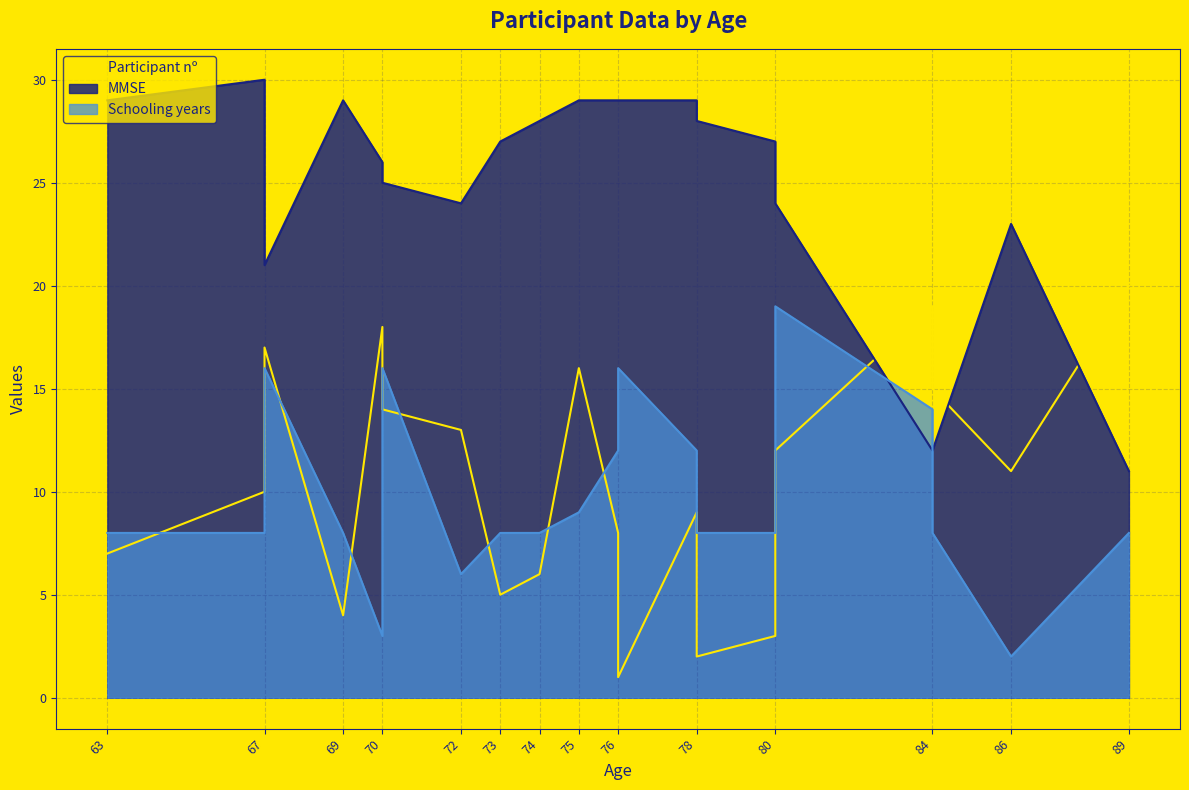

What is the value of the MMSE point at the 9th from the left?

28